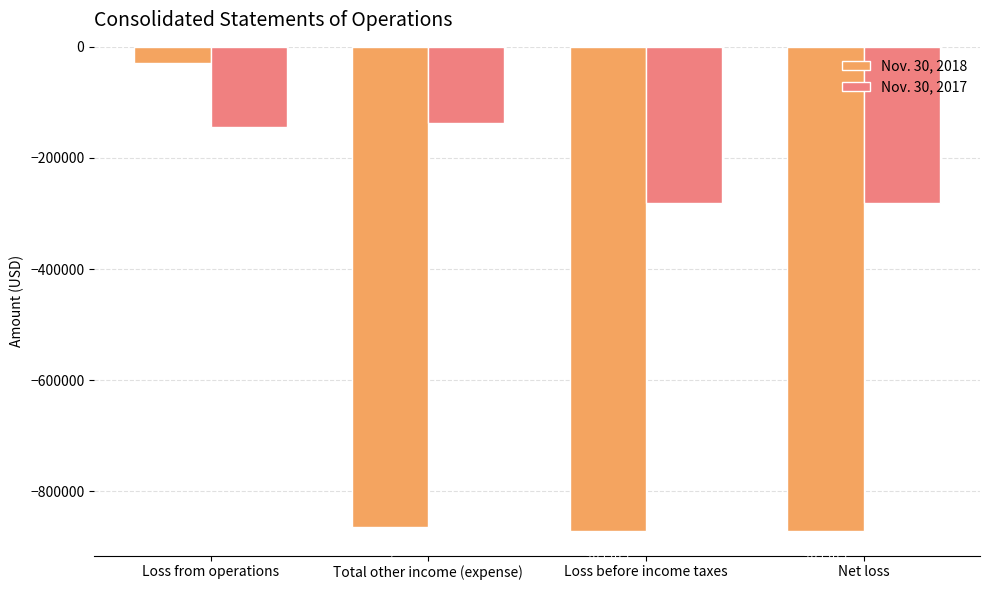

What is the sum of all Nov. 30, 2017 values?

-844632